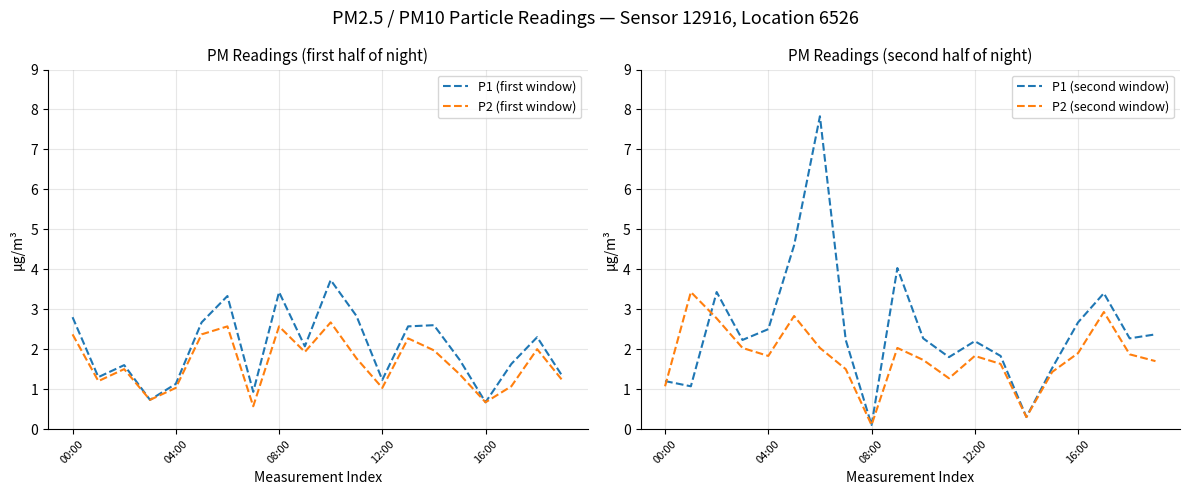

Reading left to right, what are all the values shown in this chart?

P1 (first window): 2.8	1.3	1.6	0.7	1.1	2.7	3.3	0.9	3.4	2.1	3.7	2.8	1.2	2.6	2.6	1.7	0.7	1.6	2.3	1.3
P2 (first window): 2.4	1.2	1.5	0.7	1.0	2.4	2.6	0.6	2.6	1.9	2.7	1.8	1.0	2.3	2.0	1.4	0.7	1.1	2.0	1.2
P1 (second window): 1.2	1.1	3.4	2.2	2.5	4.6	7.8	2.2	0.1	4.0	2.3	1.8	2.2	1.8	0.3	1.5	2.7	3.4	2.3	2.4
P2 (second window): 1.1	3.4	2.8	2.0	1.8	2.8	2.0	1.5	0.1	2.0	1.7	1.3	1.8	1.6	0.3	1.4	1.9	2.9	1.9	1.7